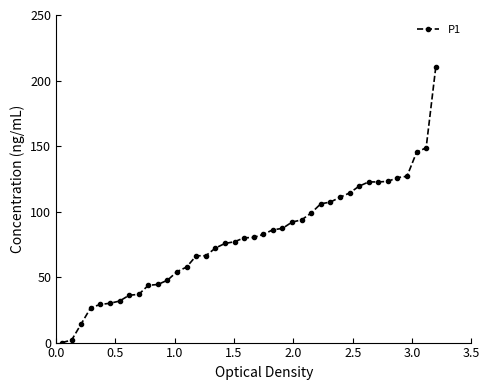

What is the value of the 33rd point from the left?

122.6